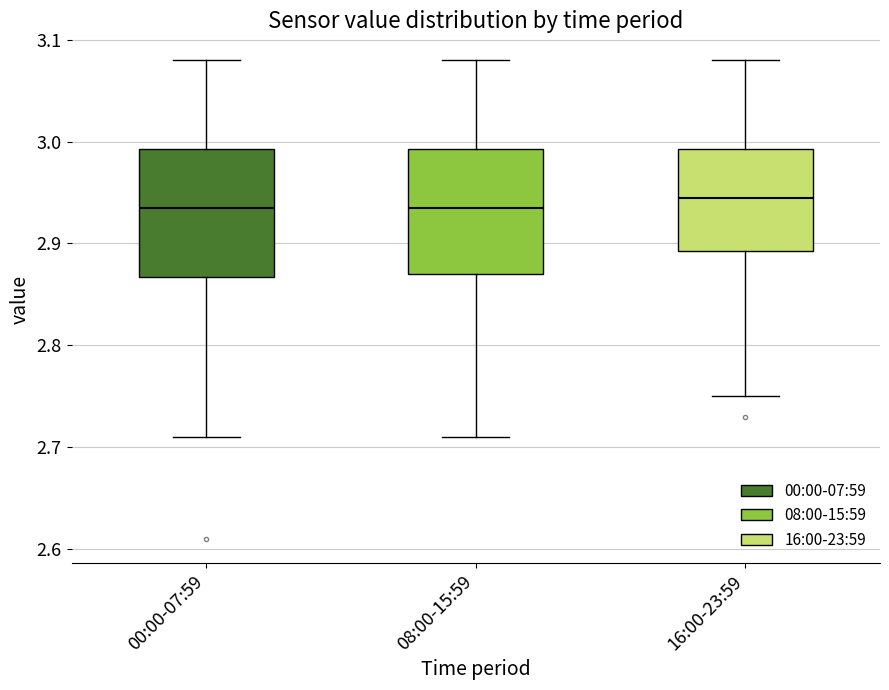

Reading left to right, read every box against the y-axis: the position of its median line, the range the box covers, and the ends of its whiskers. The values are not printed on the chart, so give them approximately, as read against the axis.

00:00-07:59: median 2.94, box 2.87 to 2.99, whiskers 2.71 to 3.08
08:00-15:59: median 2.94, box 2.87 to 2.99, whiskers 2.71 to 3.08
16:00-23:59: median 2.95, box 2.89 to 2.99, whiskers 2.75 to 3.08